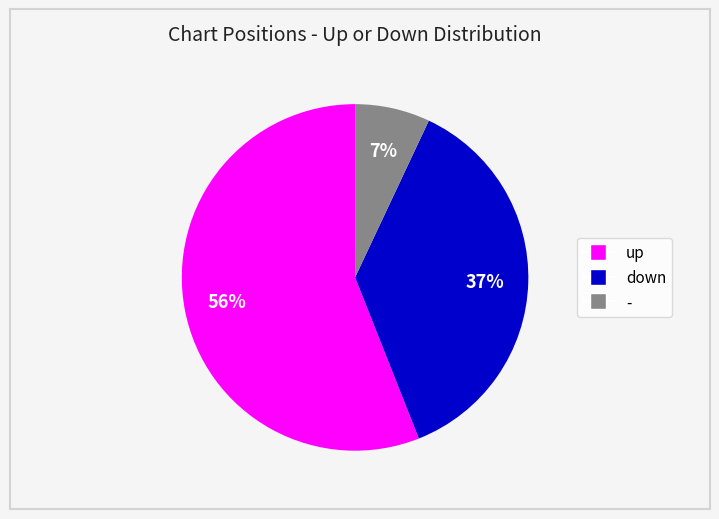

To the nearest percent, what is the combined percentage of up and down?

93%